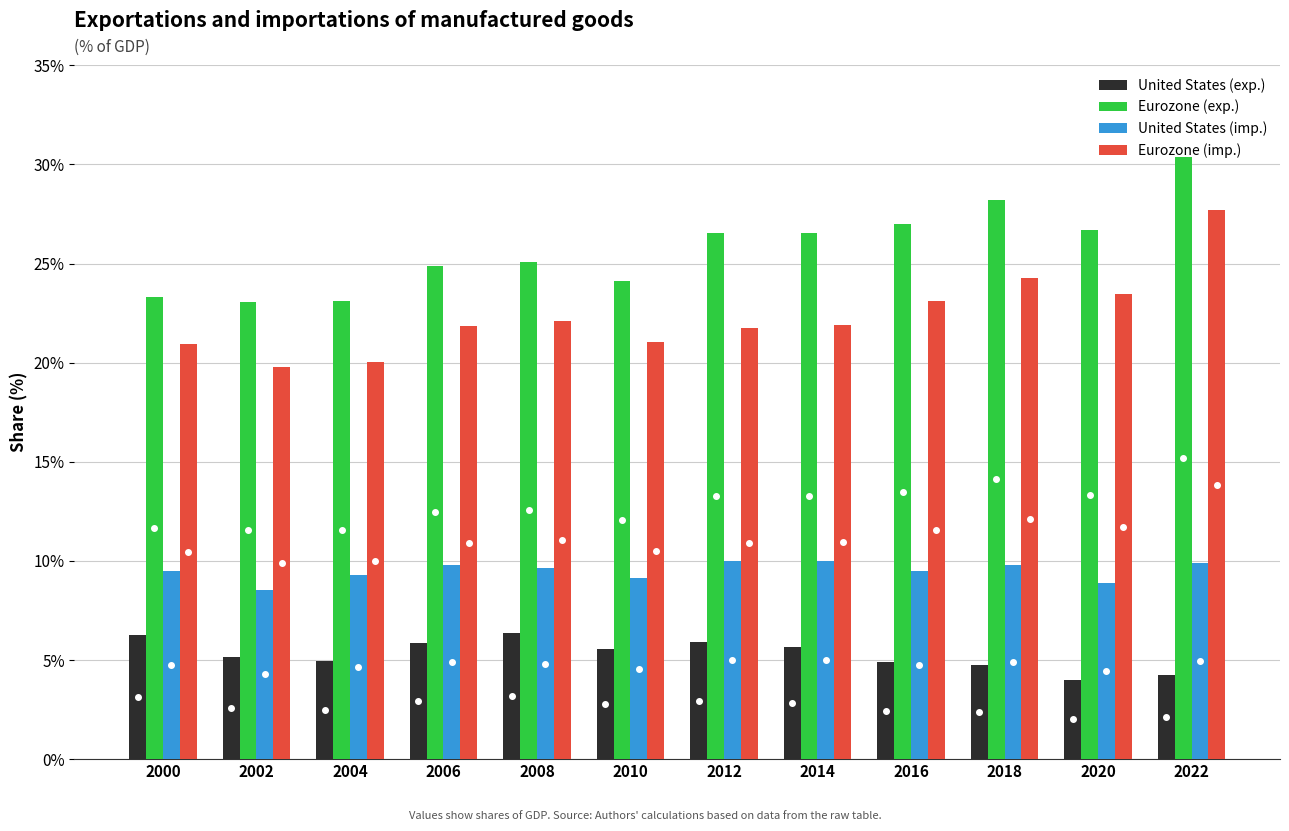

How many values in the Eurozone (exp.) series exceed 26?

6